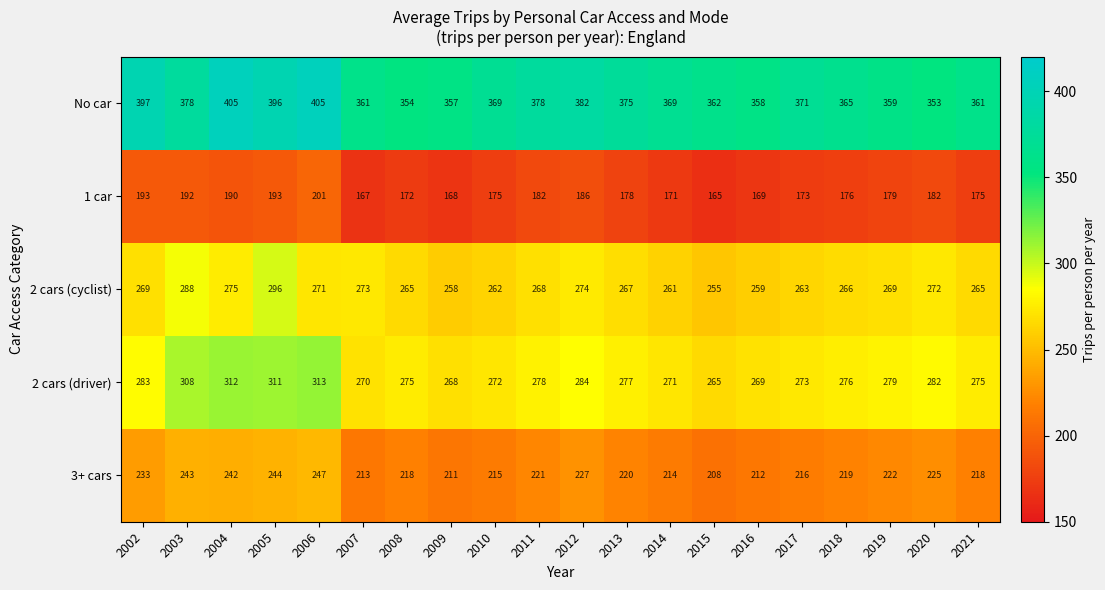

What is the difference between the 2 cars (cyclist) values at 2012 and 2016?

15